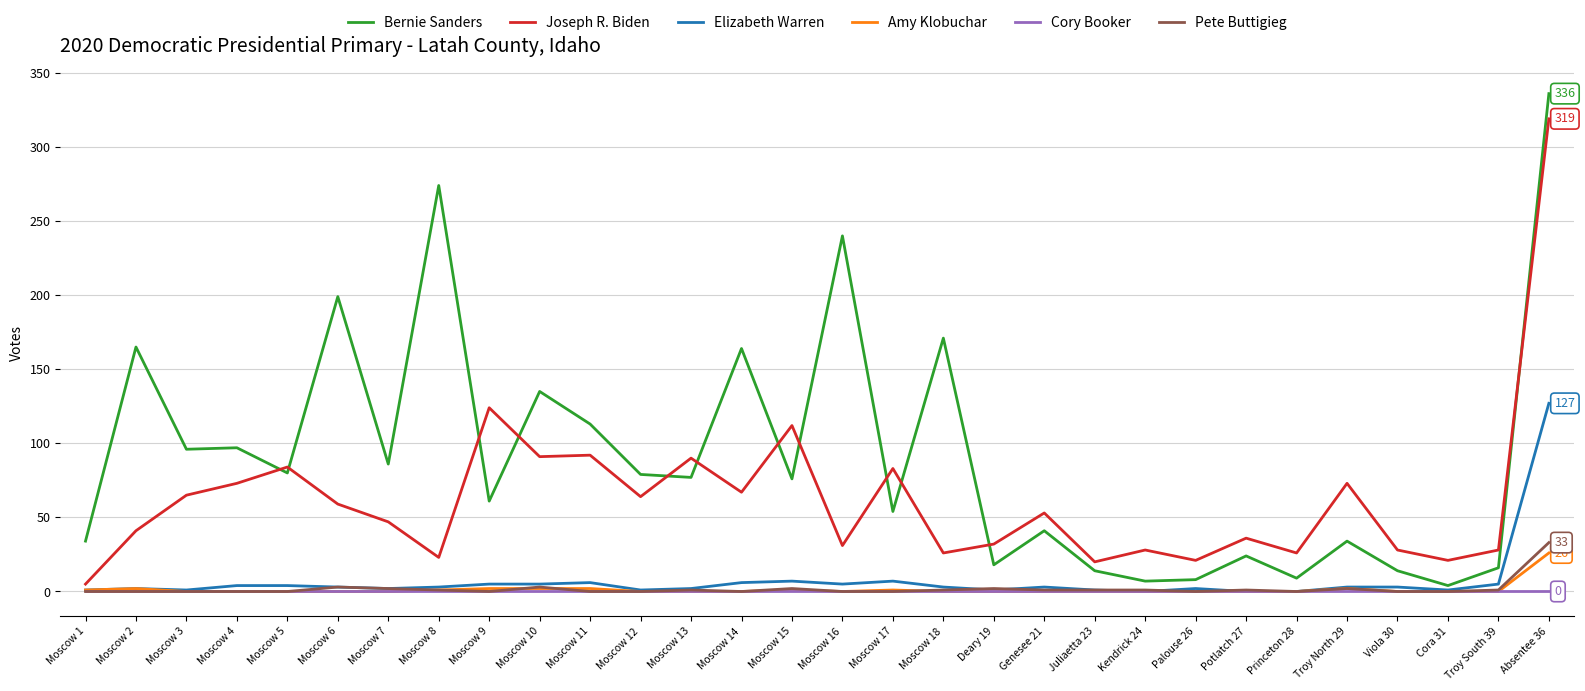

Which series has the widest spread of values?

Bernie Sanders